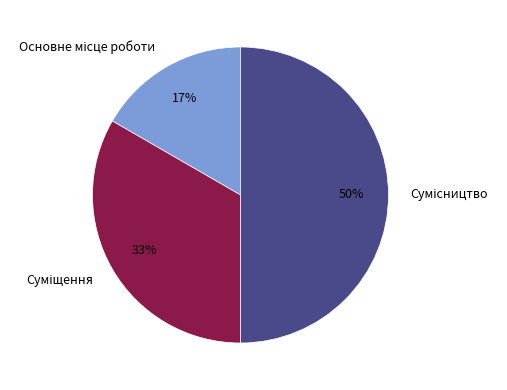

To the nearest percent, what is the difference between the largest and smallest slice percentages?

33%